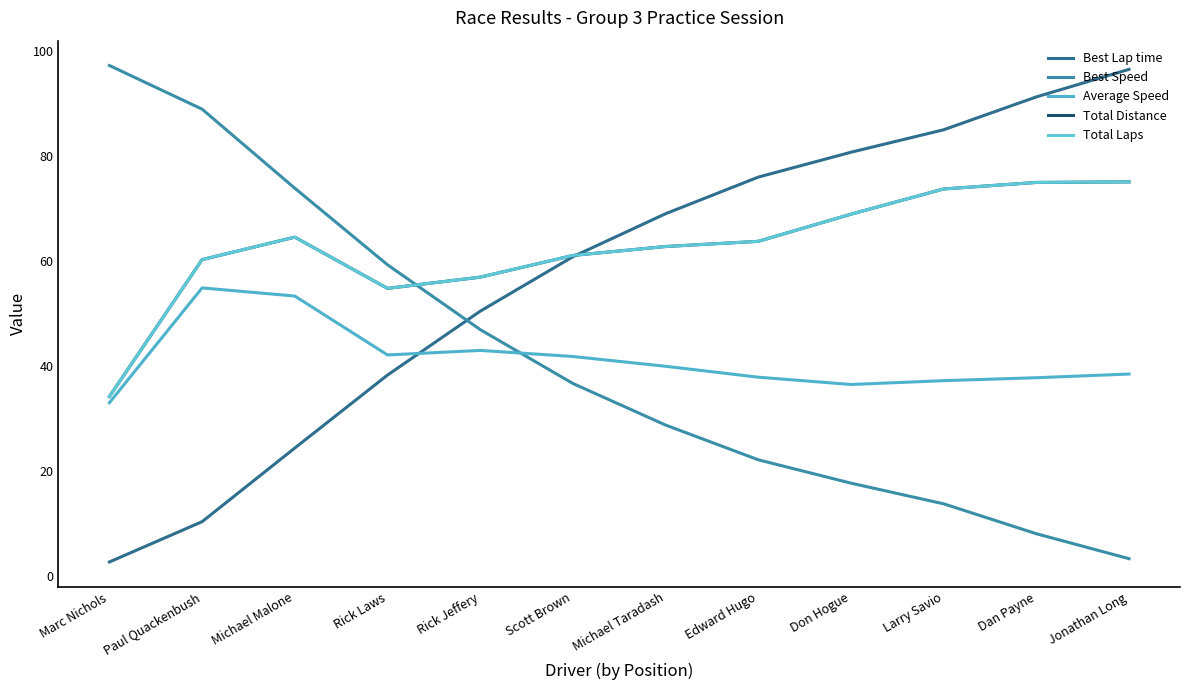

How many interior local peaks does the Average Speed series have?

2